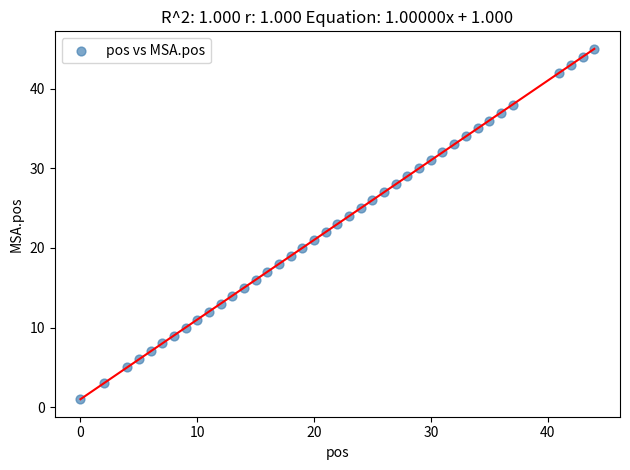

What is the range of X values (max minus min)?

44